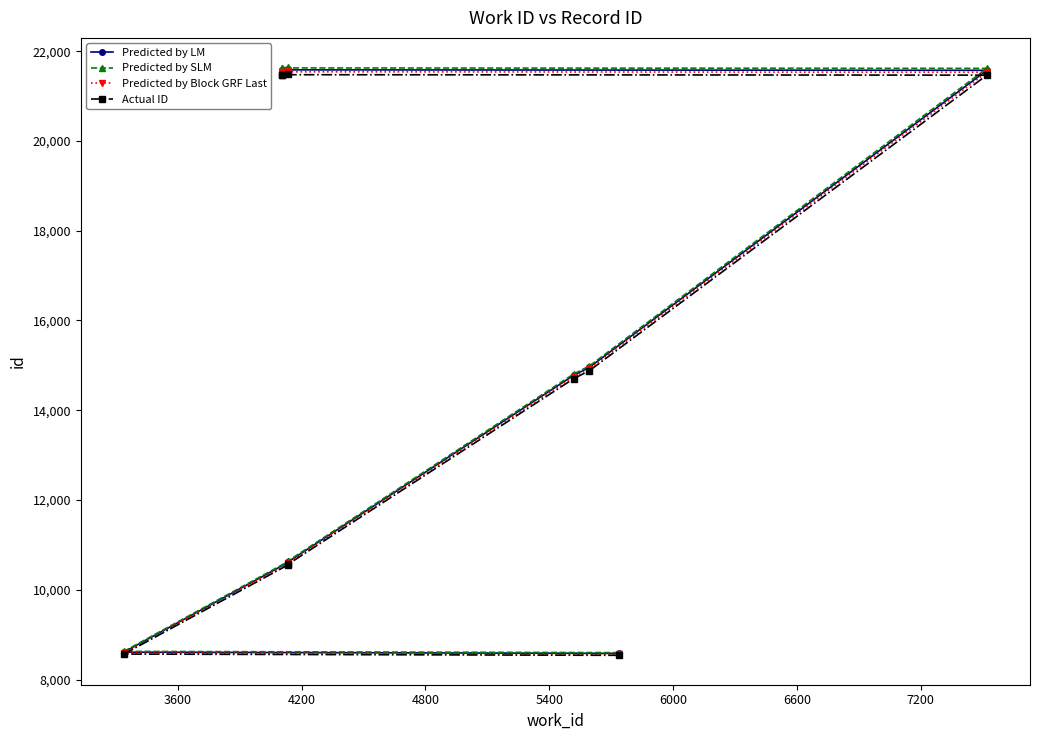

What is the lowest value of the Predicted by Block GRF Last series?

8564.8